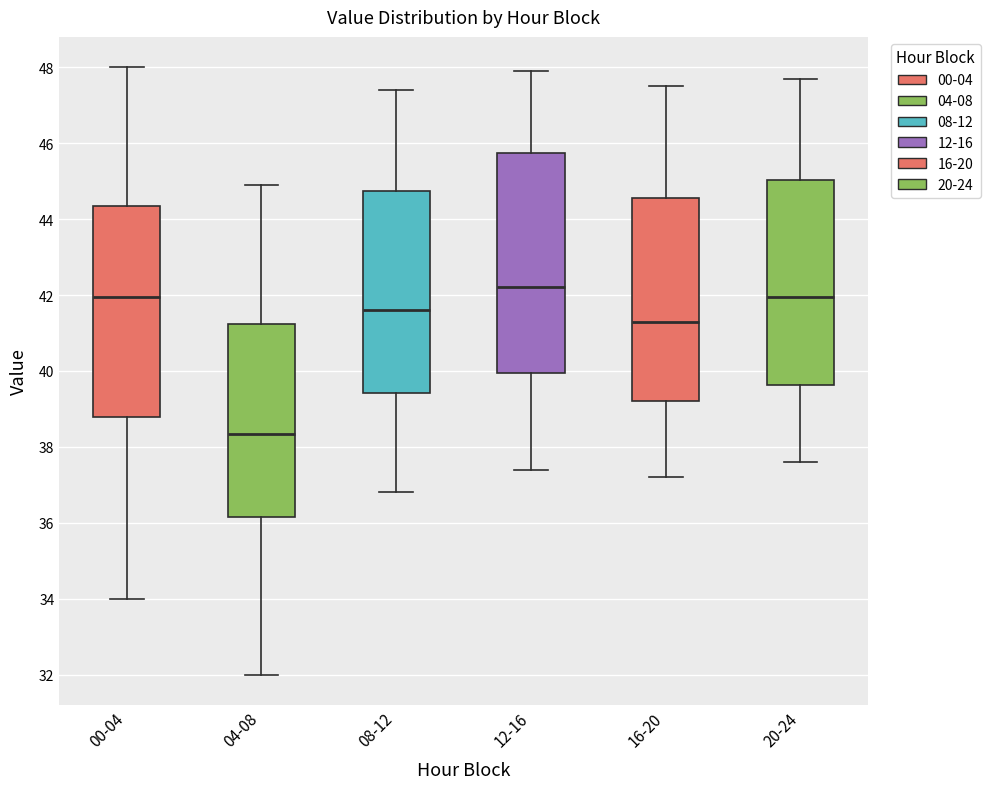

Which box is the tallest, from its lower edge to its upper edge?

12-16